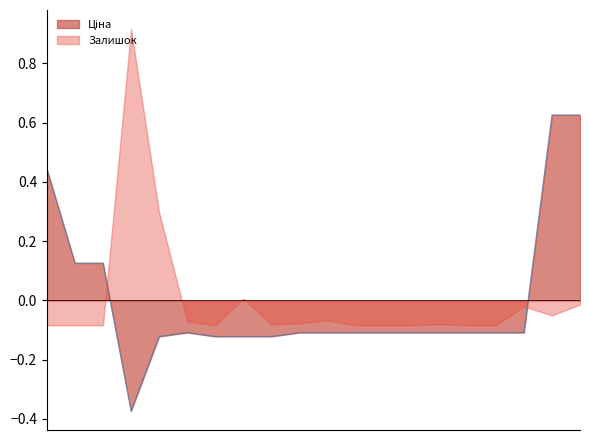

How many values are between 0 and 1?

5